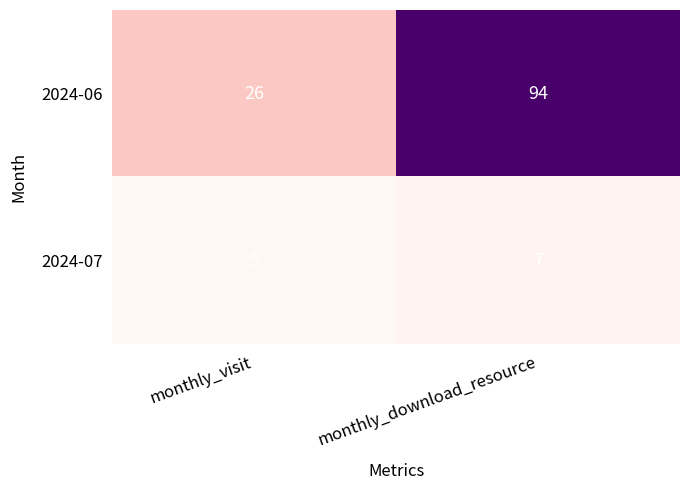

Which series has the largest range (max minus min)?

2024-06